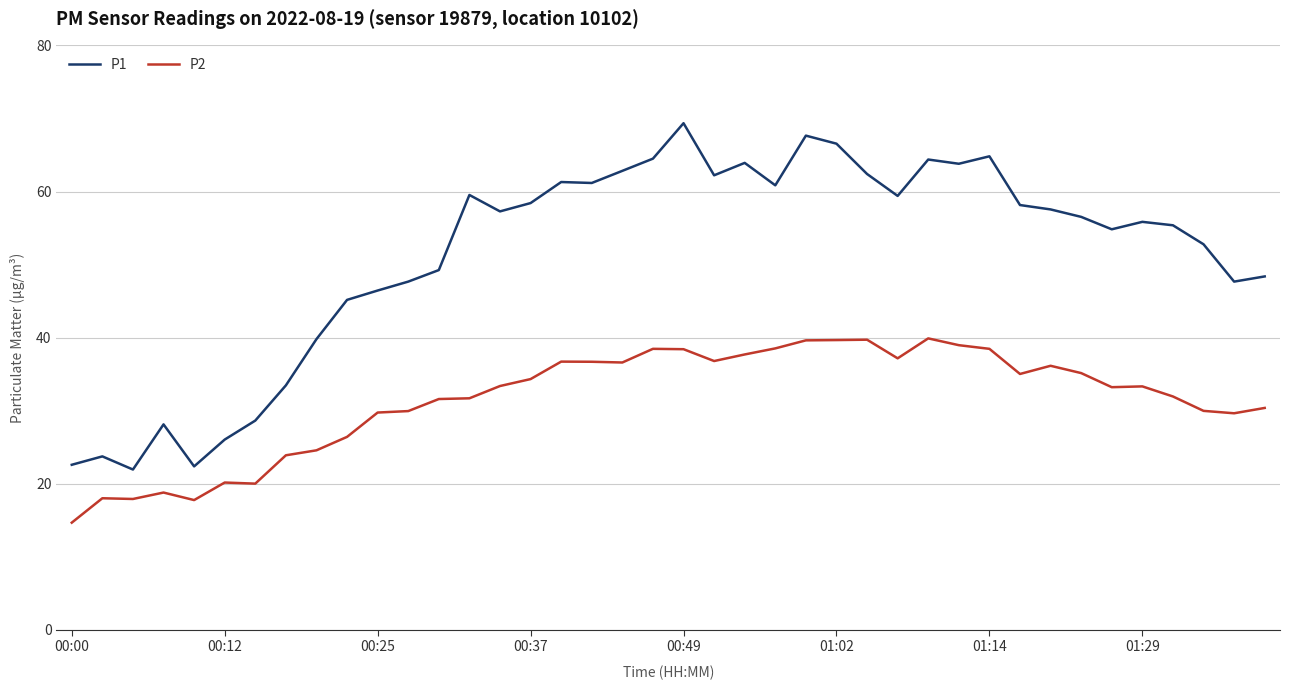

Which series has the widest spread of values?

P1